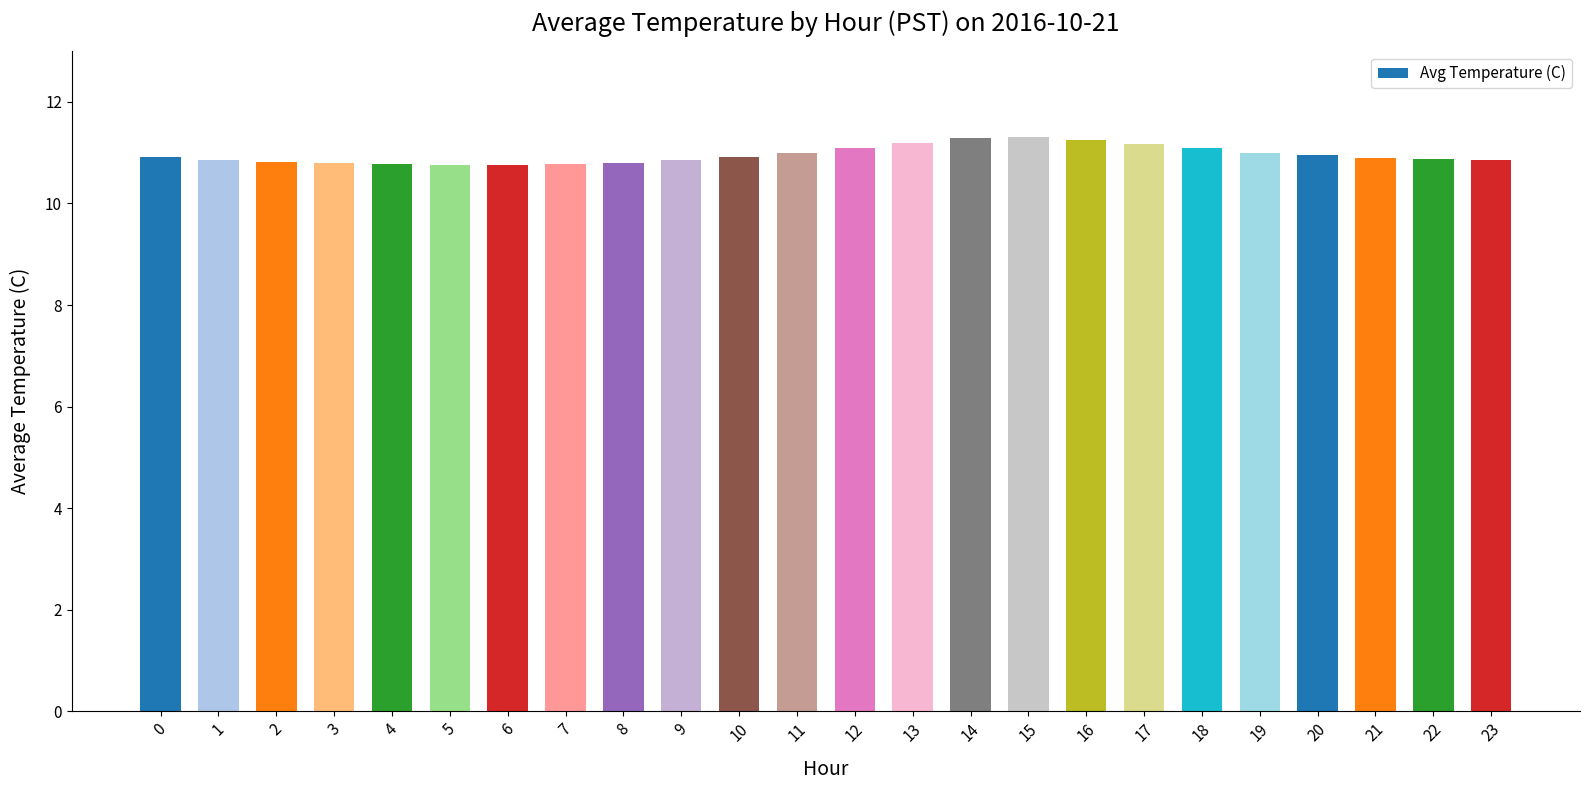

The value at 8 is 4.8. True or false?

False